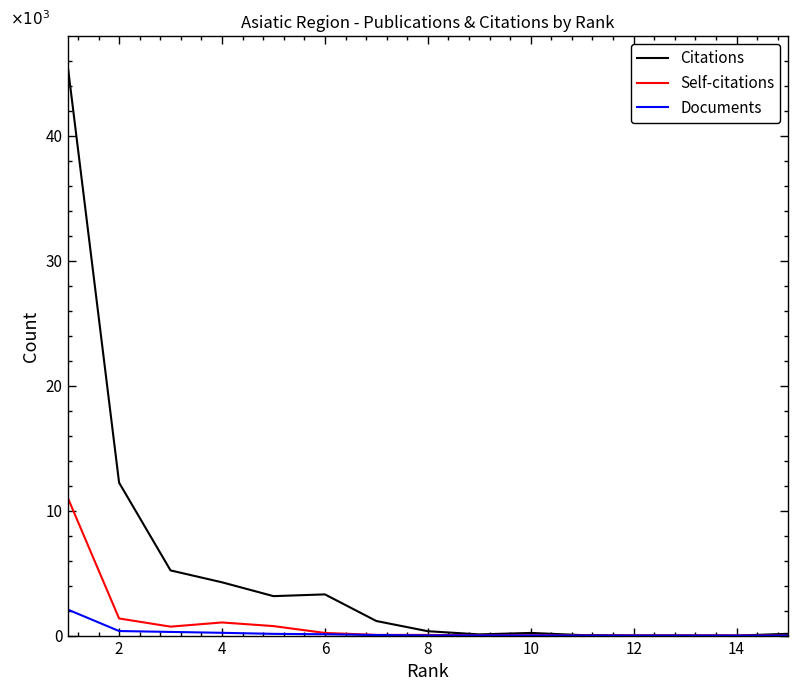

What is the sum of all Documents values?

3314